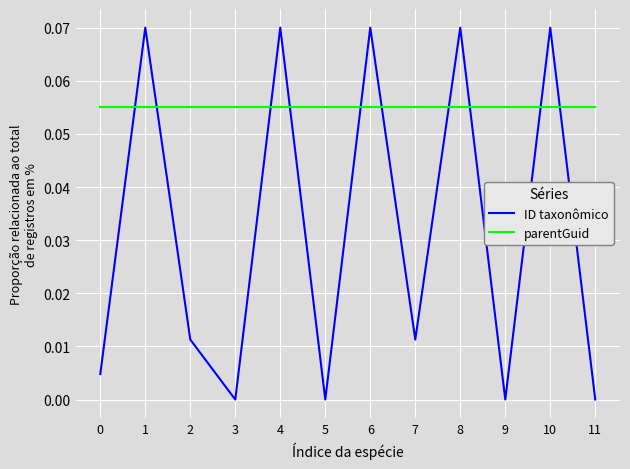

What are all the series names shown in the legend?

ID taxonômico, parentGuid